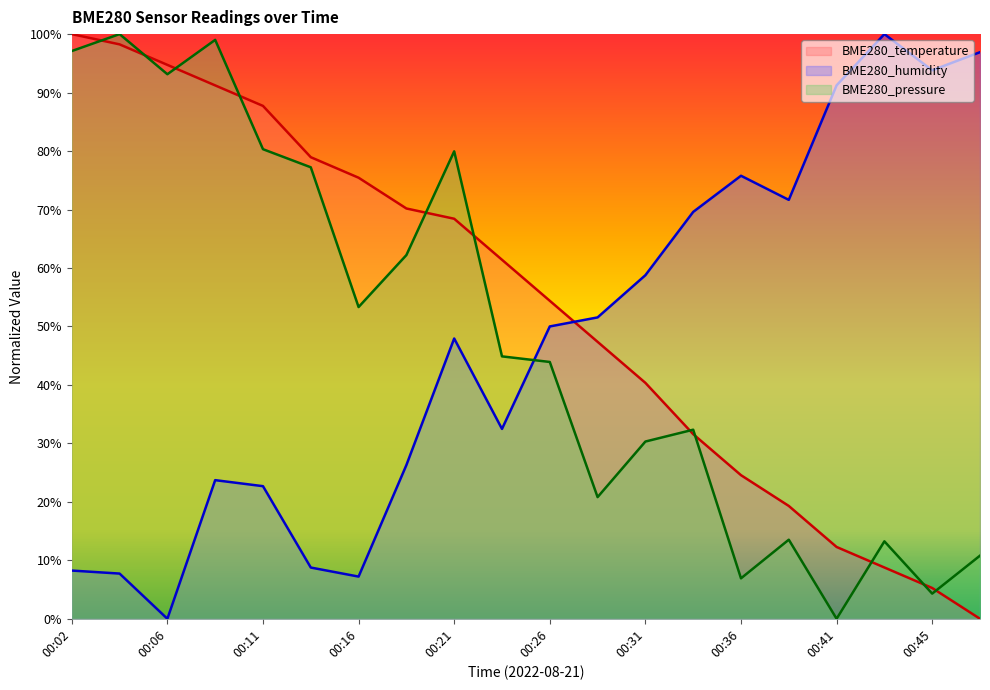

What is the difference between the second highest and minimum values in the BME280_temperature series?

98.2